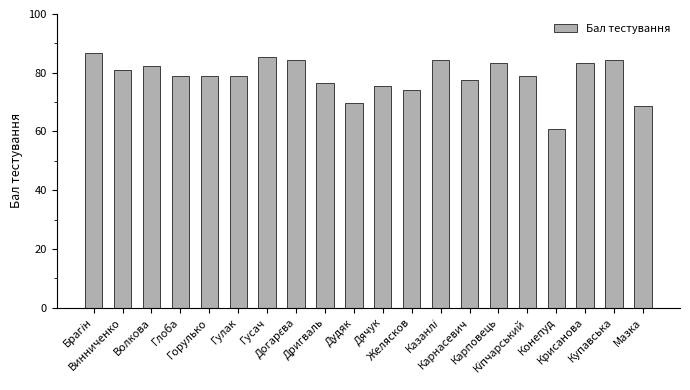

Are the bars horizontal?

No